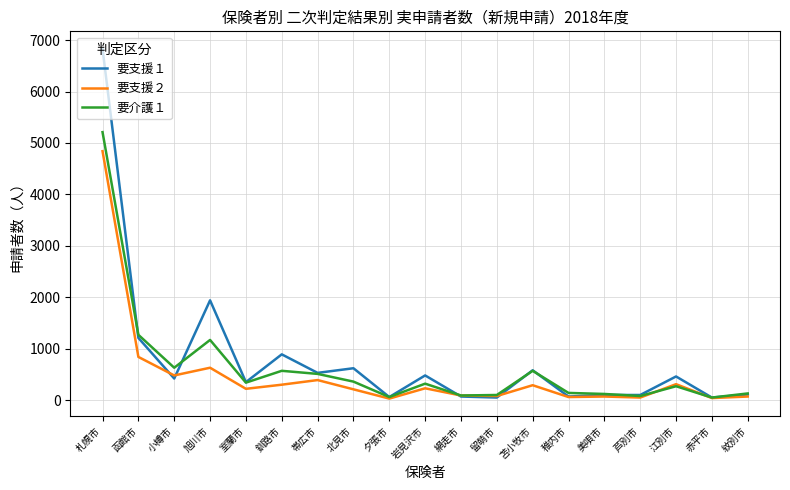

What is the spread (max minus min) of values at 芦別市?

50